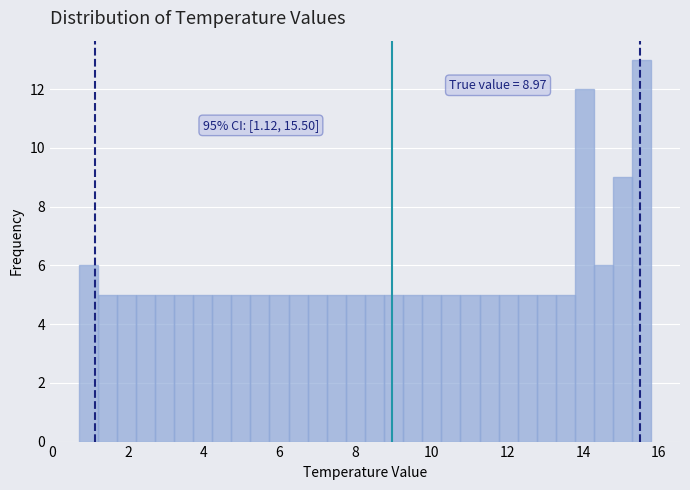

Around what value on the x-axis is the tallest bar? Give the approximate position of its centre, as read against the axis.

15.6